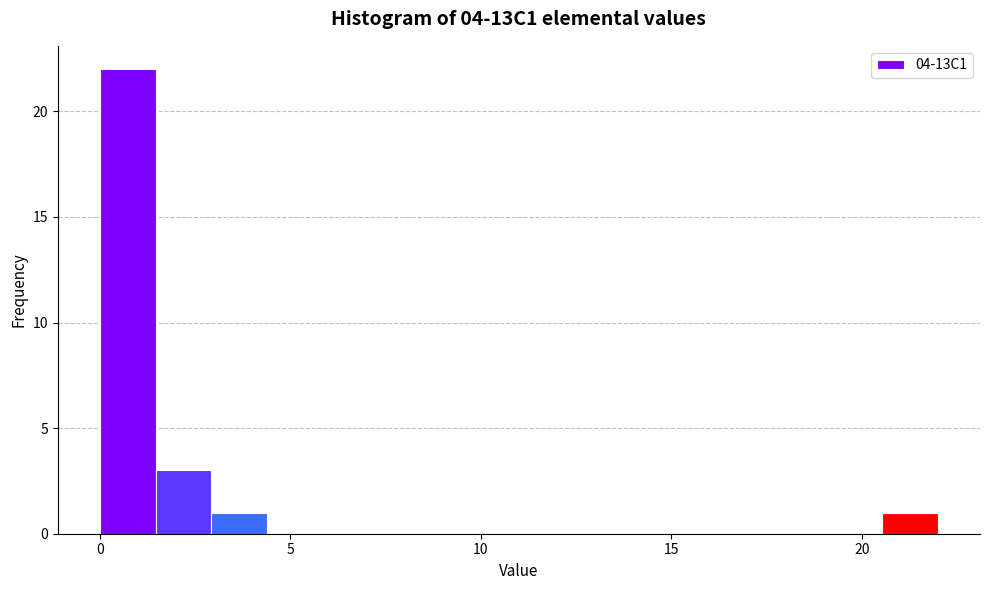

Around what value on the x-axis is the tallest bar? Give the approximate position of its centre, as read against the axis.

0.5